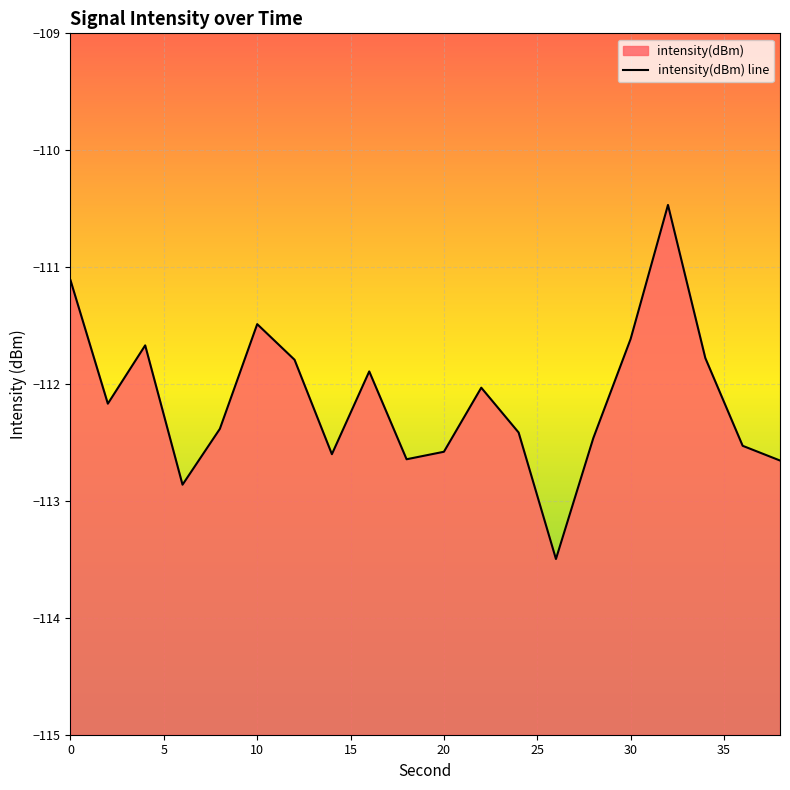

How many values are below -112?

12